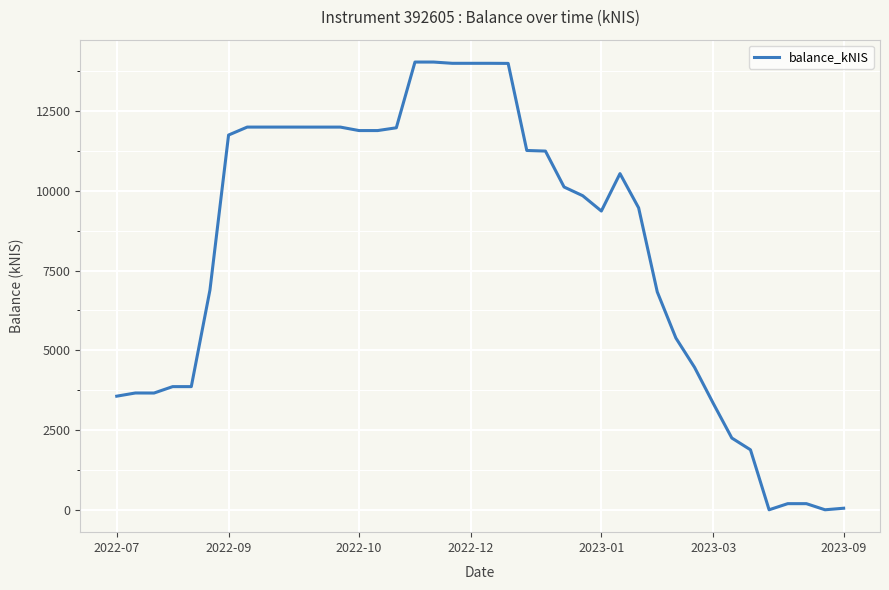

What is the greatest value displayed?

14036.6